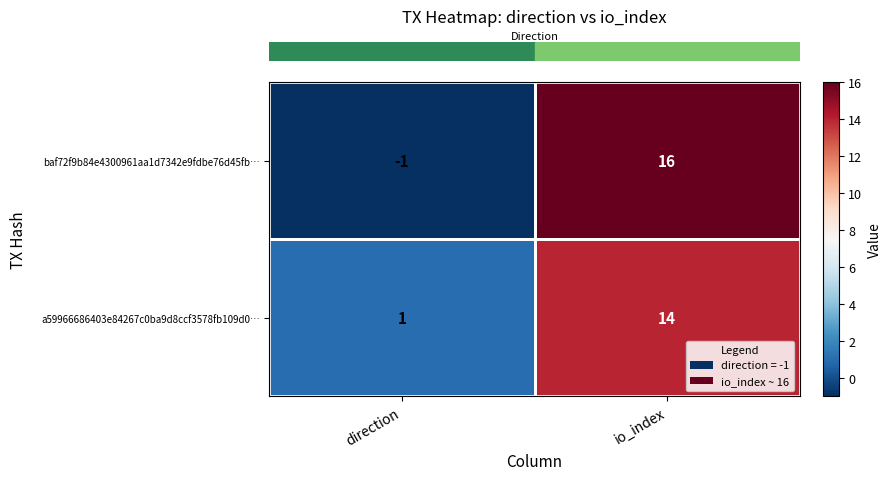

Rank the categories by baf72f9b84e4300961aa1d7342e9fdbe76d45fb… value from highest to lowest.

io_index, direction